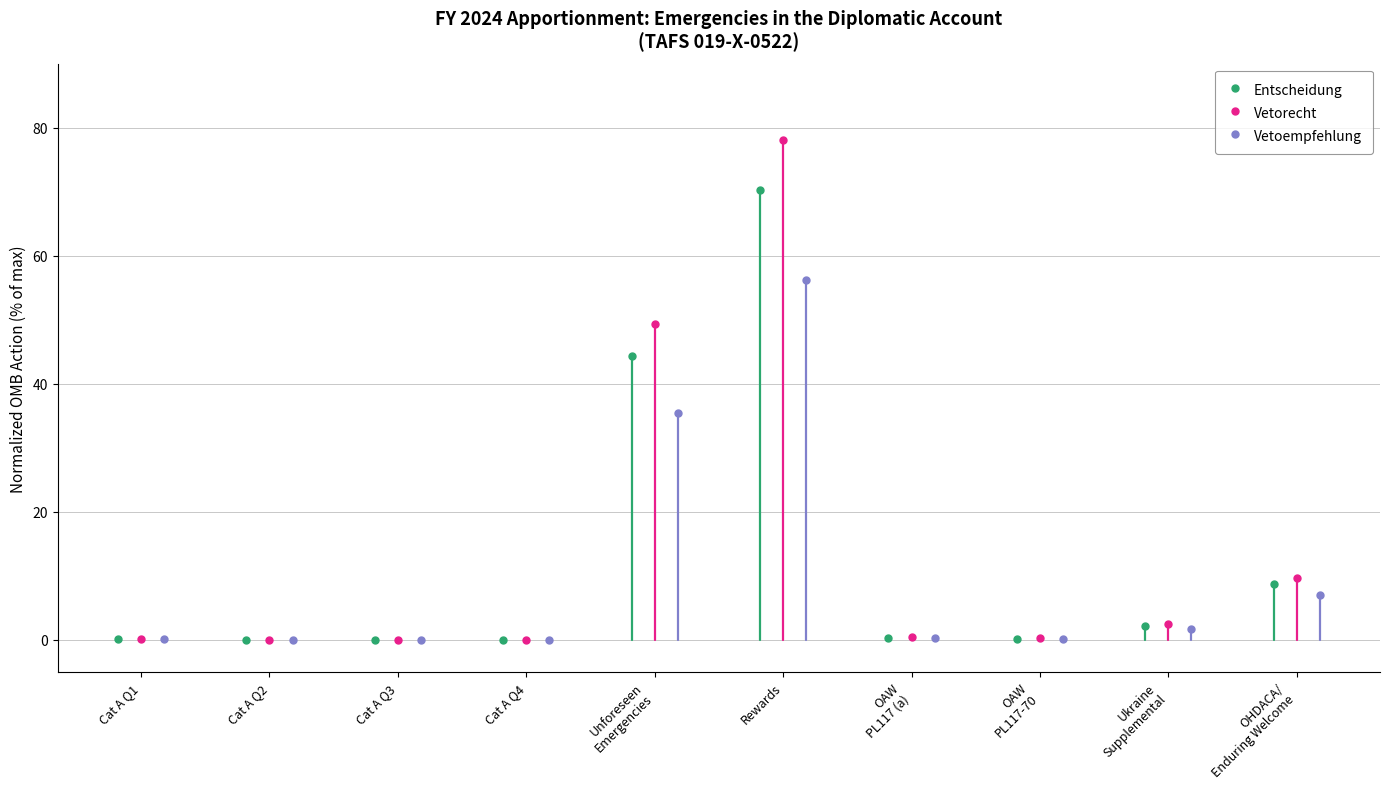

How many interior local peaks does the Vetoempfehlung series have?

1